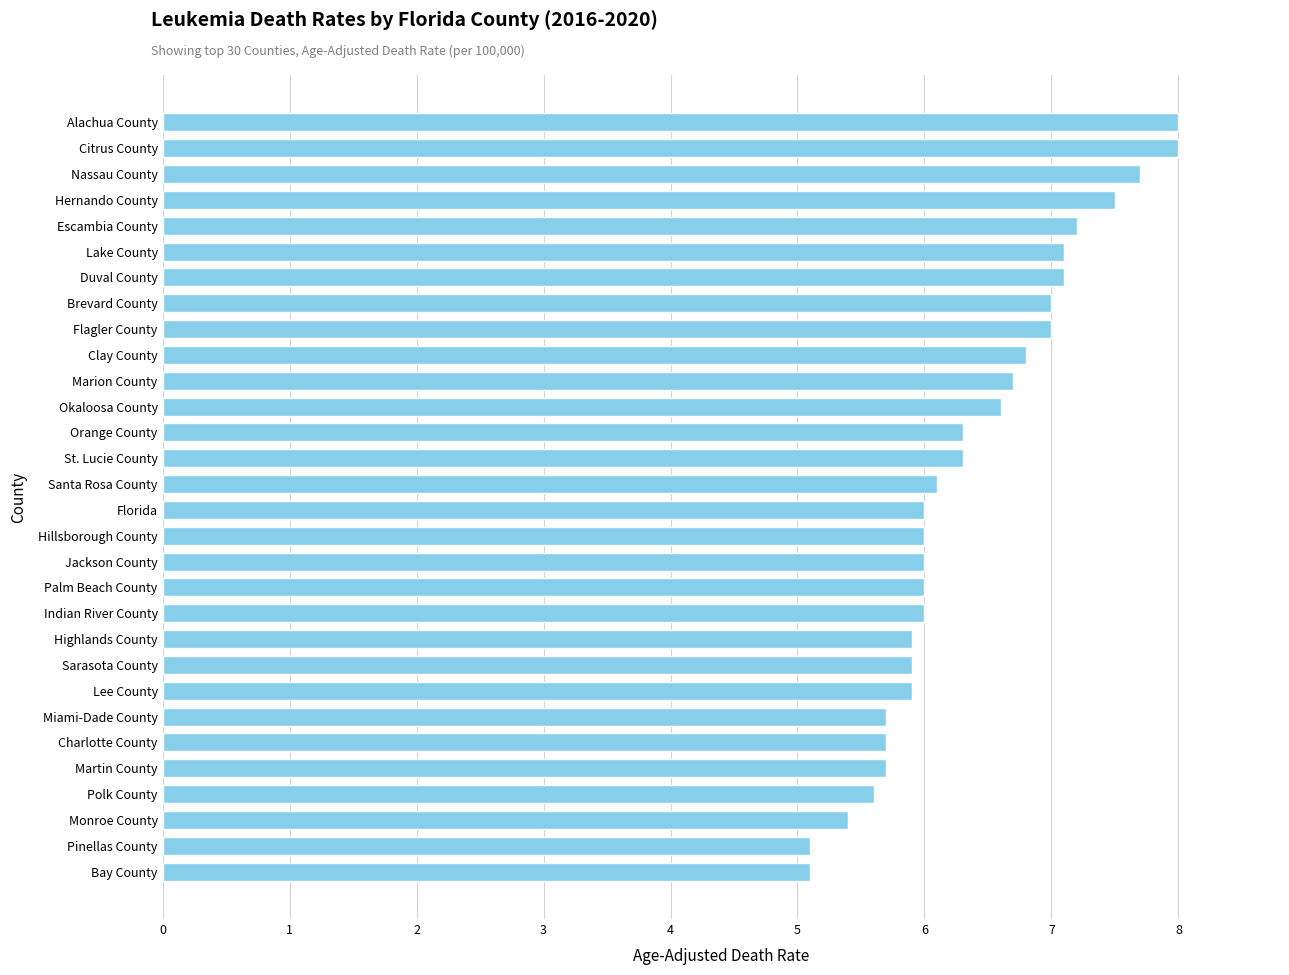

What is the minimum value shown in the chart?

5.1